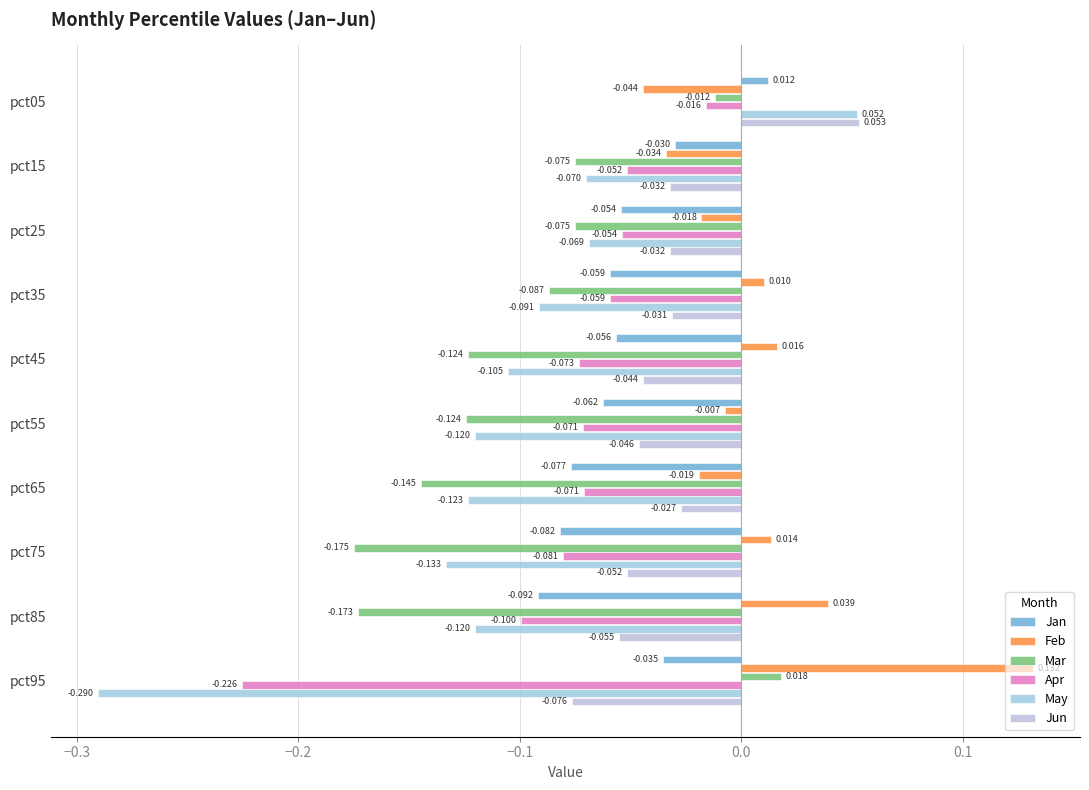

Reading right to left, what are all the values shown in this chart?

Jan: -0.0	-0.1	-0.1	-0.1	-0.1	-0.1	-0.1	-0.1	-0.0	0.0
Feb: 0.1	0.0	0.0	-0.0	-0.0	0.0	0.0	-0.0	-0.0	-0.0
Mar: 0.0	-0.2	-0.2	-0.1	-0.1	-0.1	-0.1	-0.1	-0.1	-0.0
Apr: -0.2	-0.1	-0.1	-0.1	-0.1	-0.1	-0.1	-0.1	-0.1	-0.0
May: -0.3	-0.1	-0.1	-0.1	-0.1	-0.1	-0.1	-0.1	-0.1	0.1
Jun: -0.1	-0.1	-0.1	-0.0	-0.0	-0.0	-0.0	-0.0	-0.0	0.1